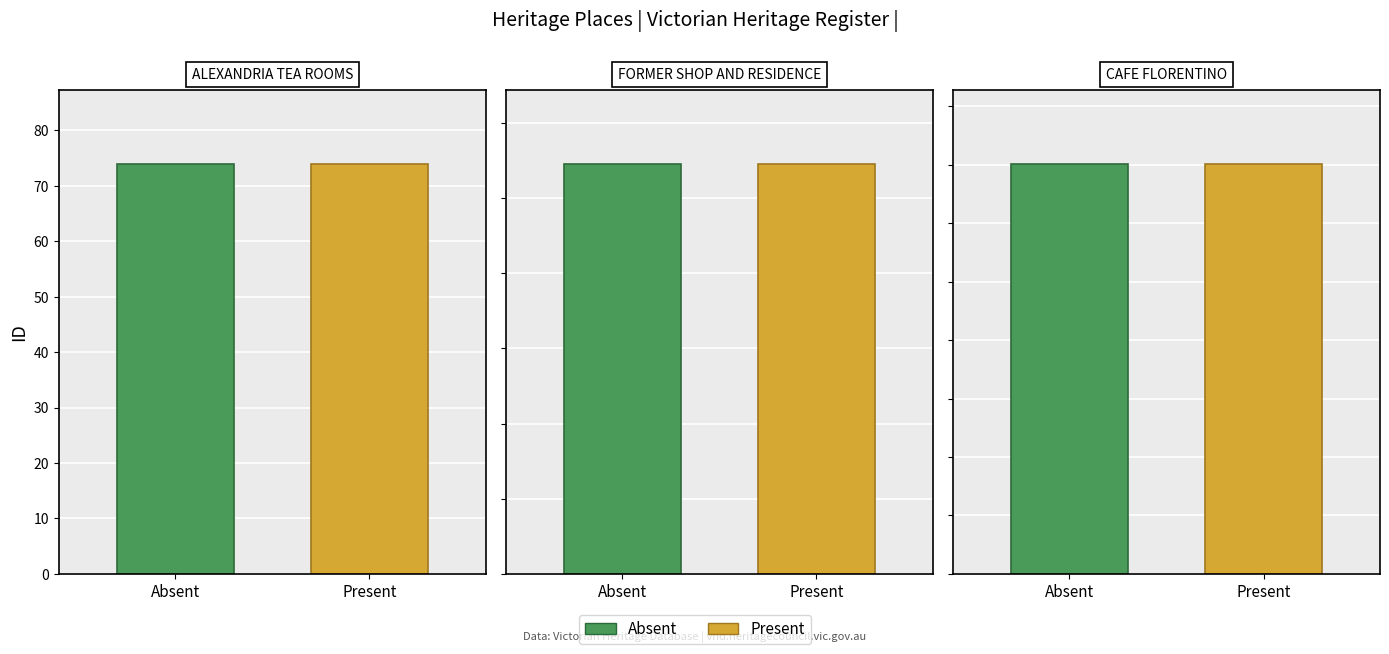

Between CAFE FLORENTINO and ALEXANDRIA TEA ROOMS, which is larger?

CAFE FLORENTINO